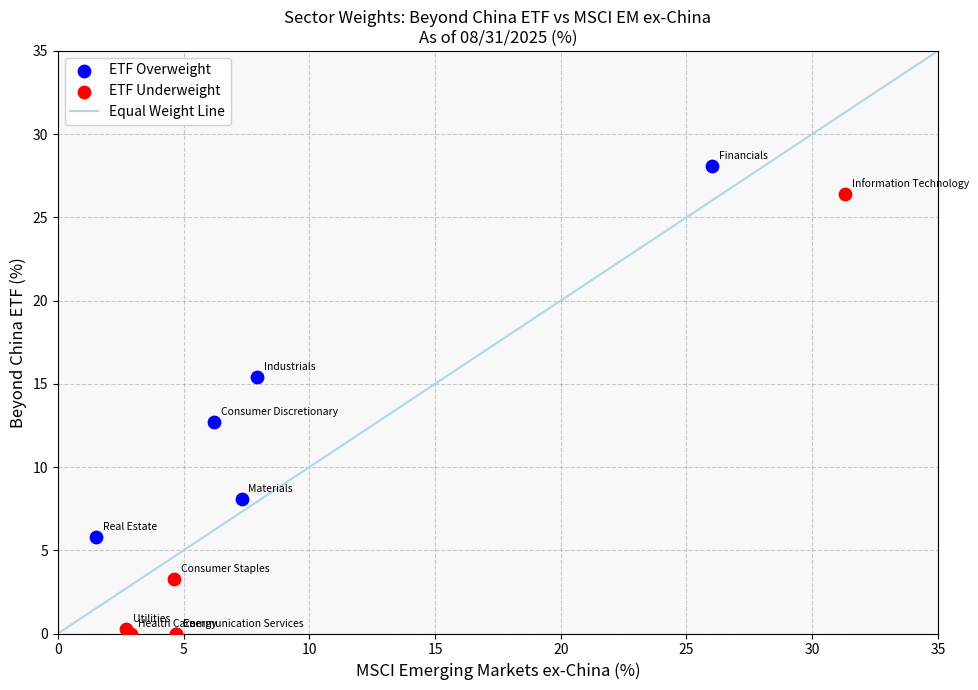

Which series contains the lowest Y value?

ETF Underweight